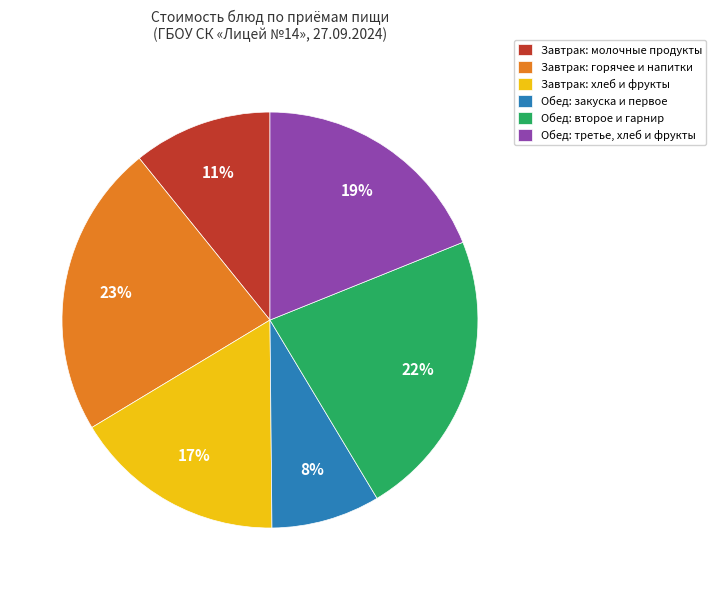

To the nearest percent, what percentage of the pie is Завтрак: горячее и напитки?

23%